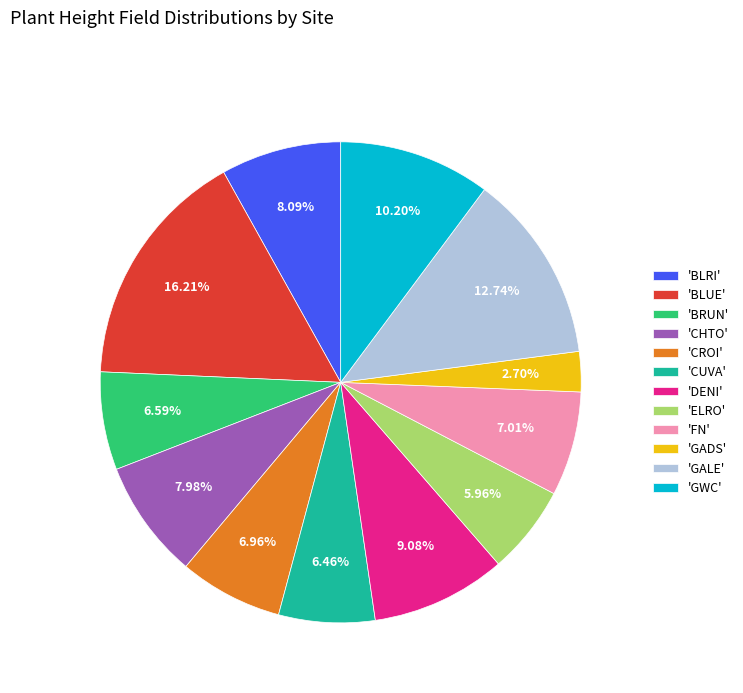

How many segments does this pie chart have?

12